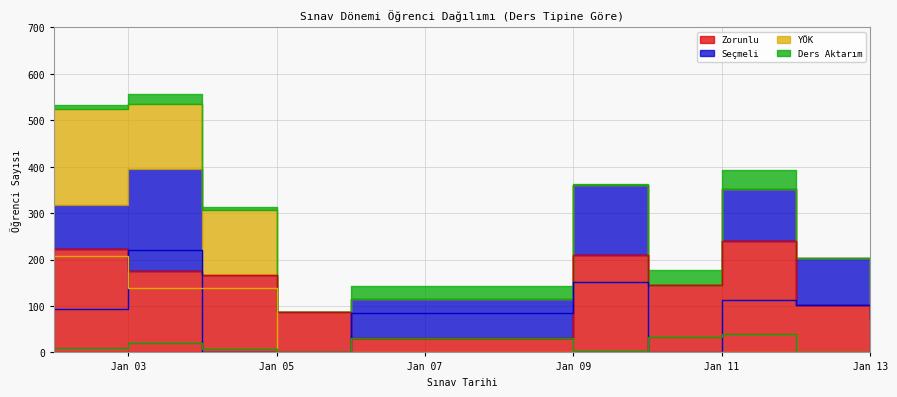

True or false: YÖK has more than 0 points higher than both neighbors.

False